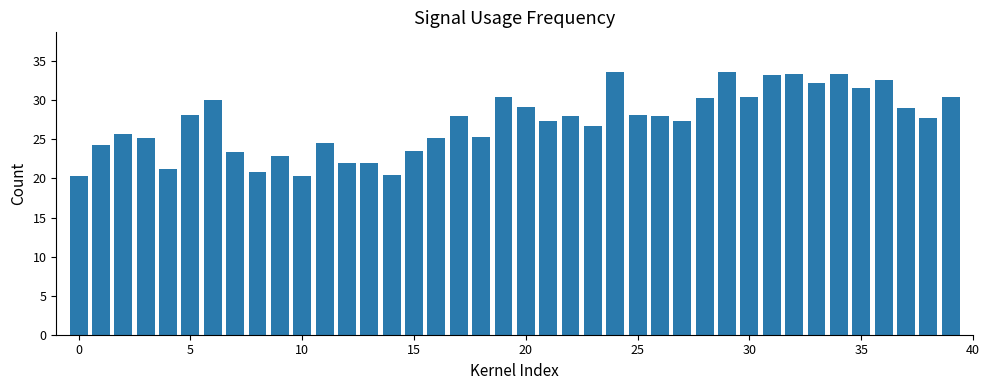

What is the difference between the maximum and minimum values?

13.4